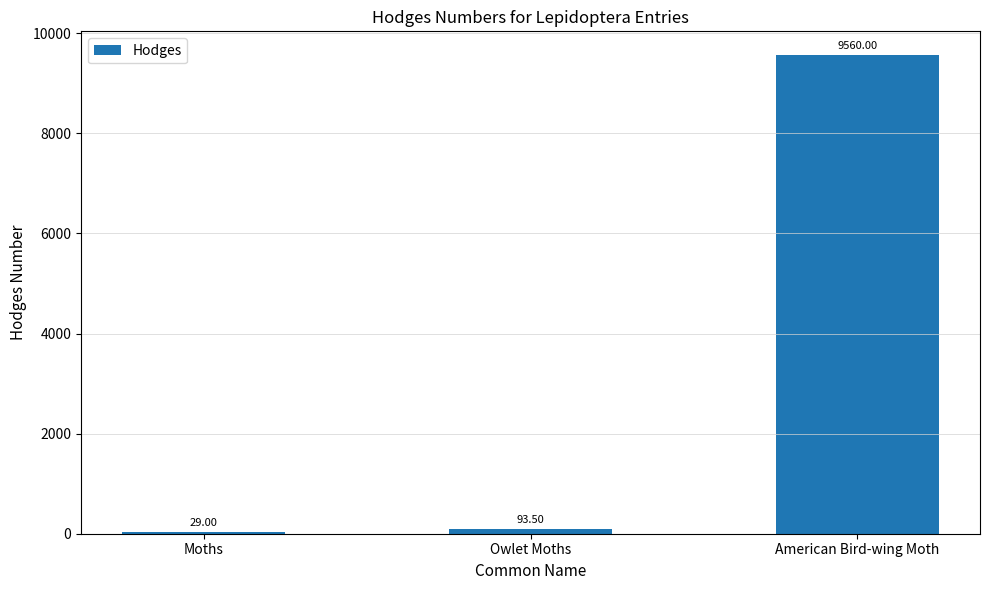

At which label is the value closest to 4794?

Owlet Moths